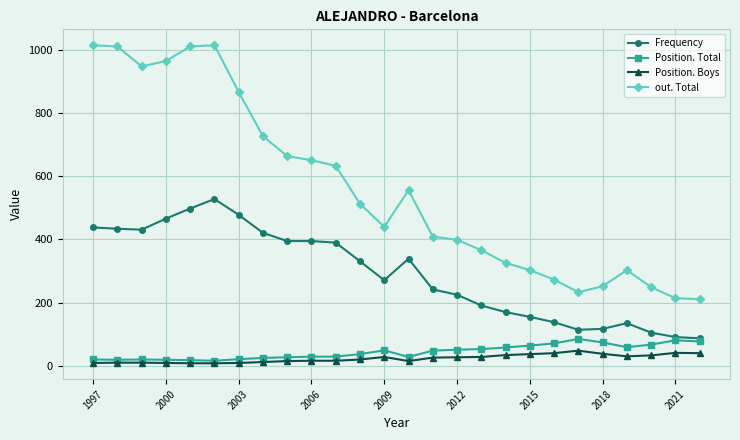

Which series has the largest range (max minus min)?

out. Total